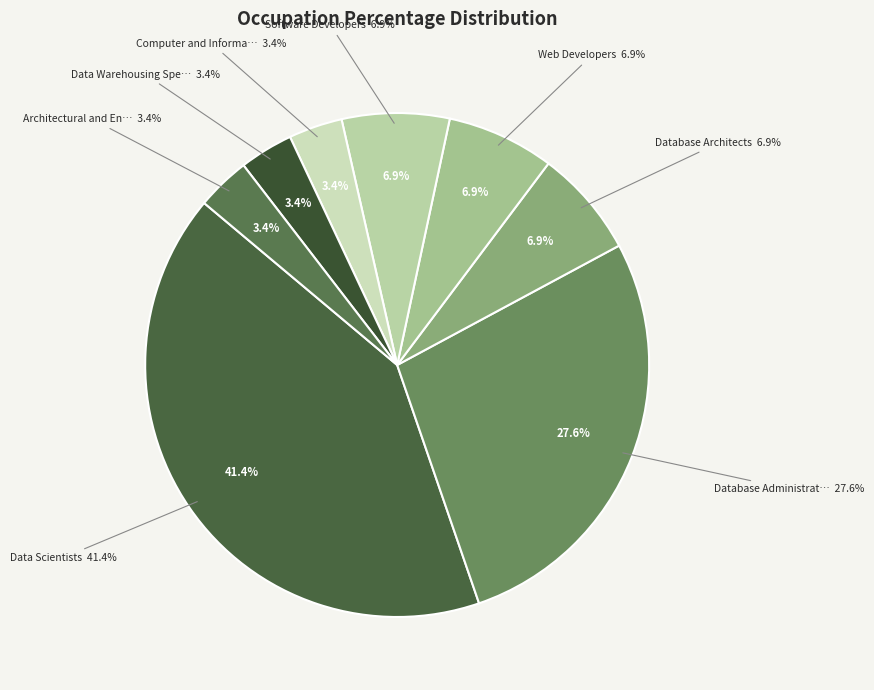

To the nearest percent, what is the difference between the largest and smallest slice percentages?

38%